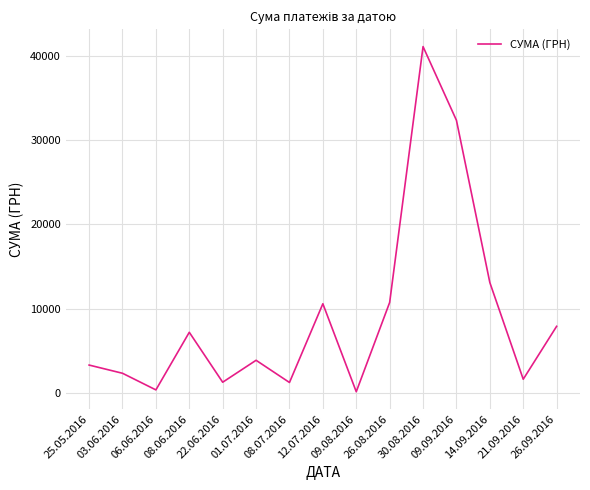

Where is the data nearest to the value 20627?

14.09.2016